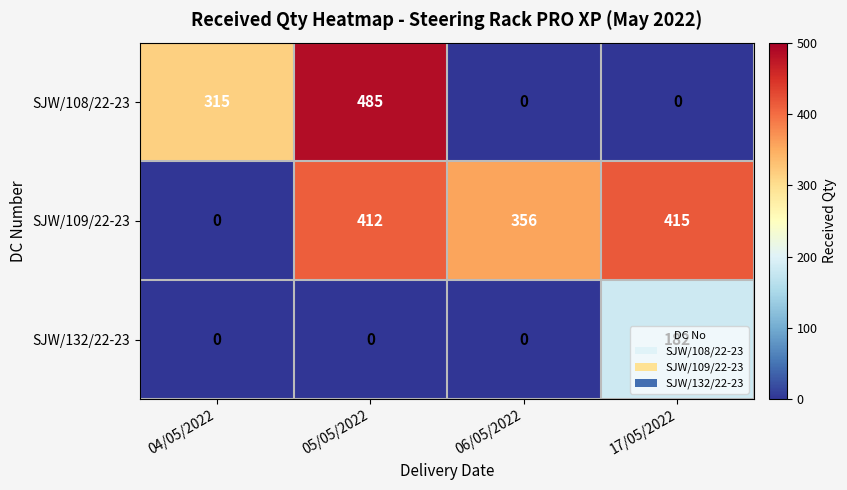

True or false: SJW/108/22-23 has a value of 315 at 04/05/2022.

True